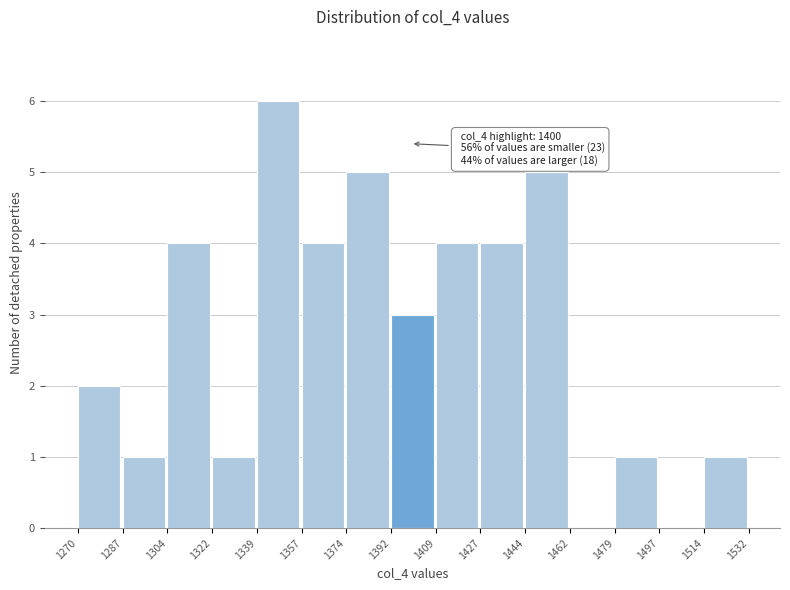

Which range on the x-axis has the tallest bar?

1339 to 1357